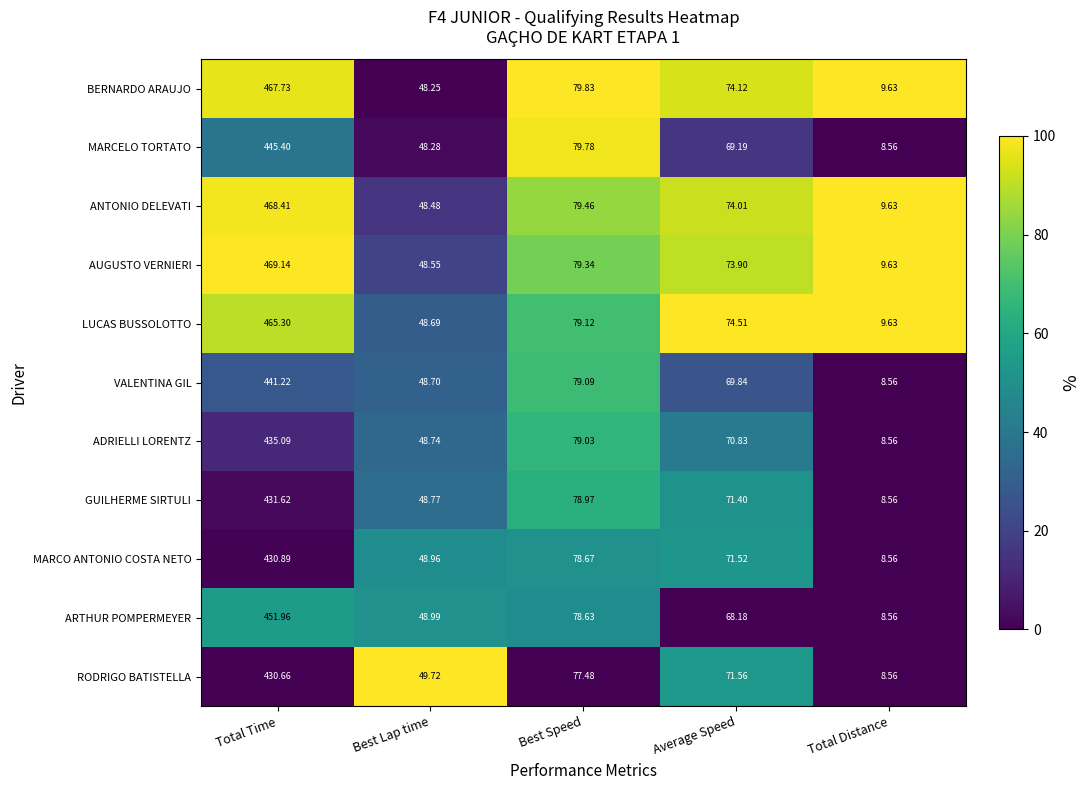

Which label corresponds to the largest value in the chart?

Total Time